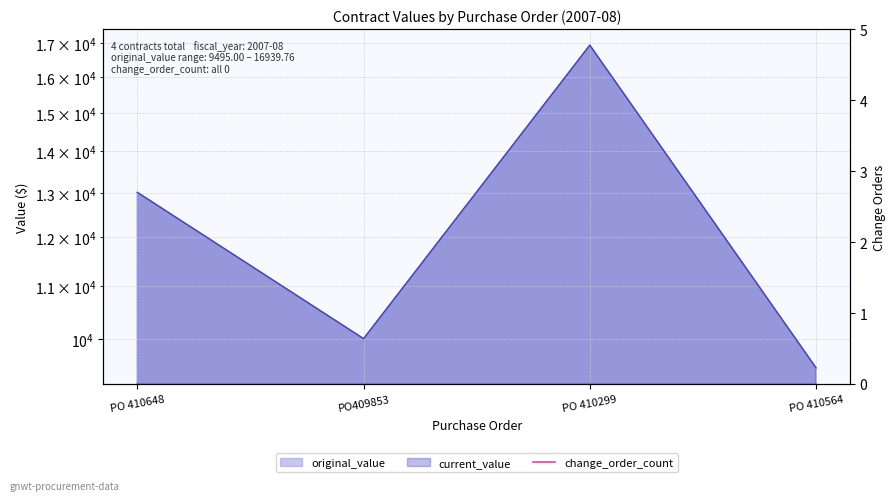

Reading left to right, list all the values displayed in this chart.

original_value: 13008.0	10005.1	16939.8	9495.0
current_value: 13008.0	10005.1	16939.8	9495.0